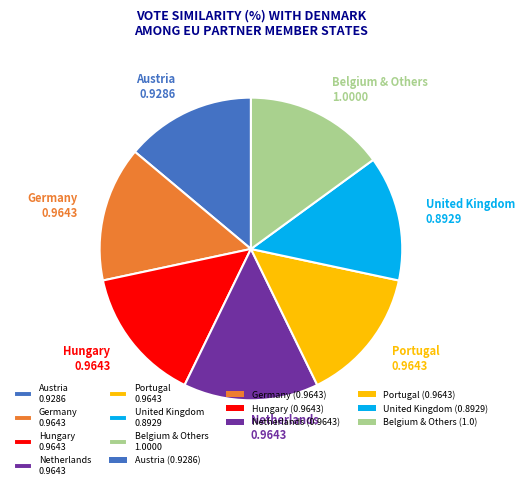

Which slice is the largest?

Belgium & Others 1.0000